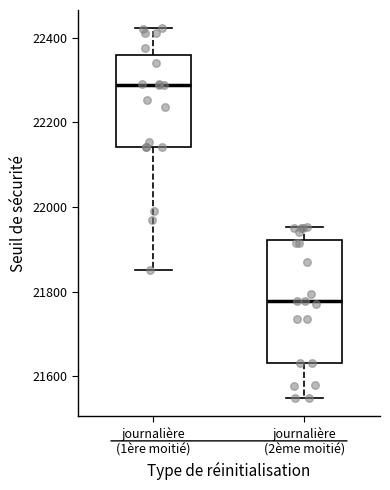

Which box is the tallest, from its lower edge to its upper edge?

journalière (2ème moitié)